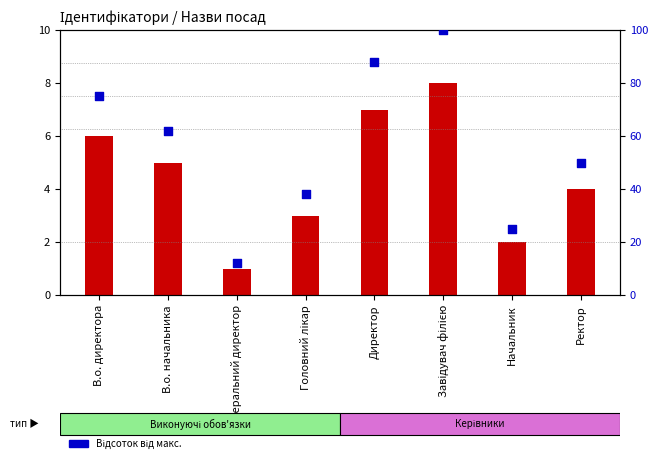

At how many categories does at least one series exceed 67?

3